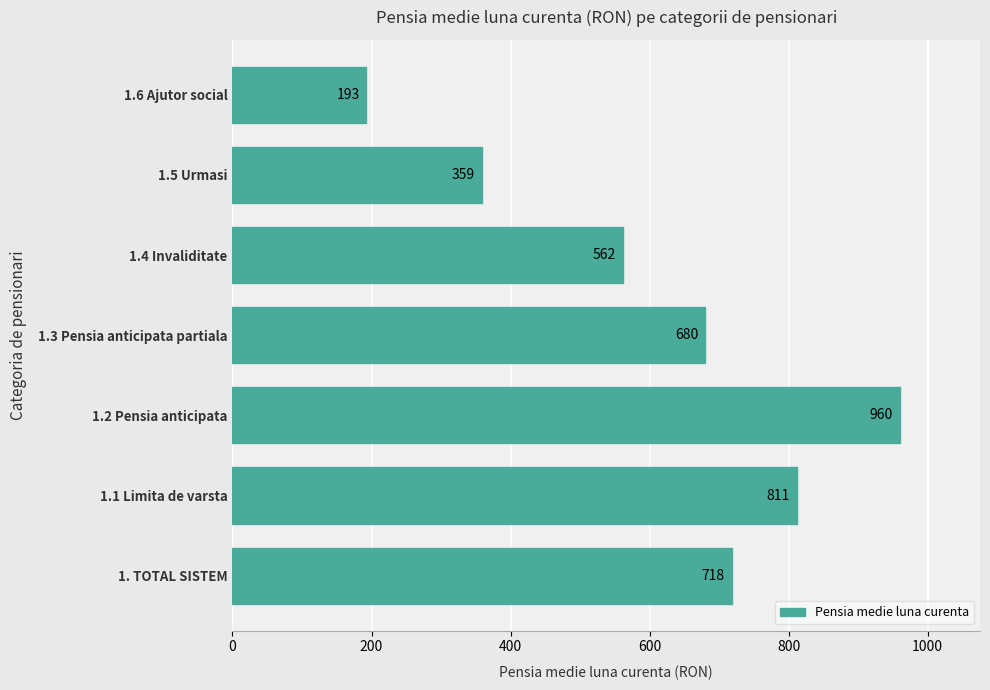

The chart shows a value of 960.1 at 1.2 Pensia anticipata. True or false?

True